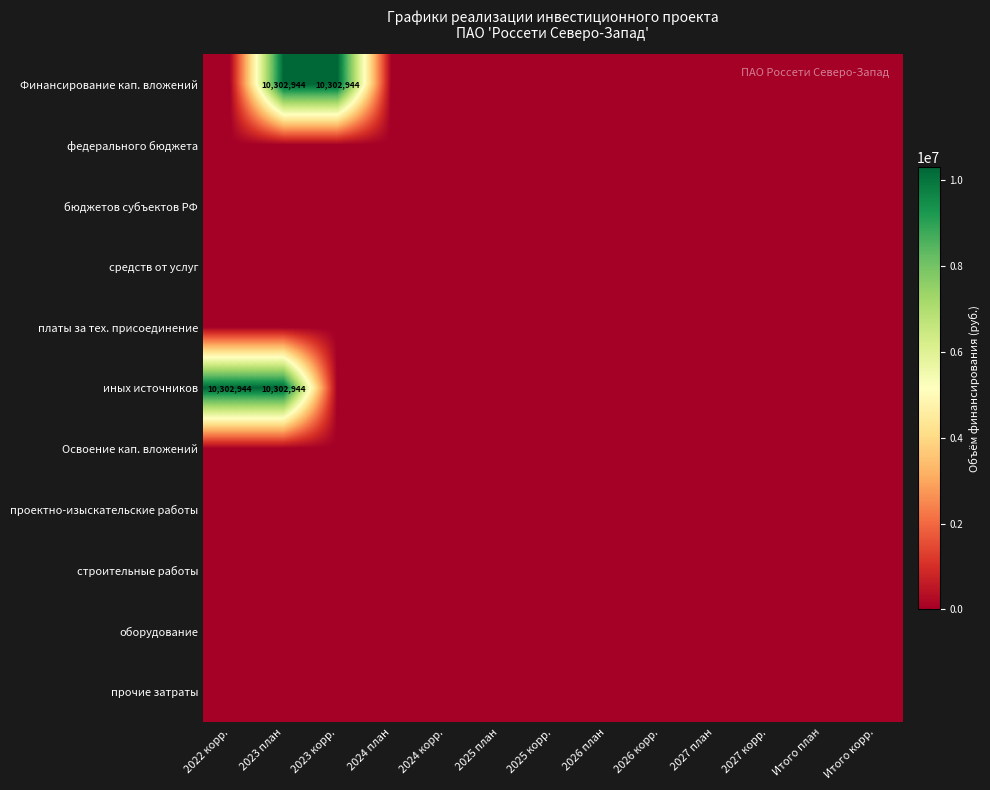

What is the maximum value shown in the chart?

10302944